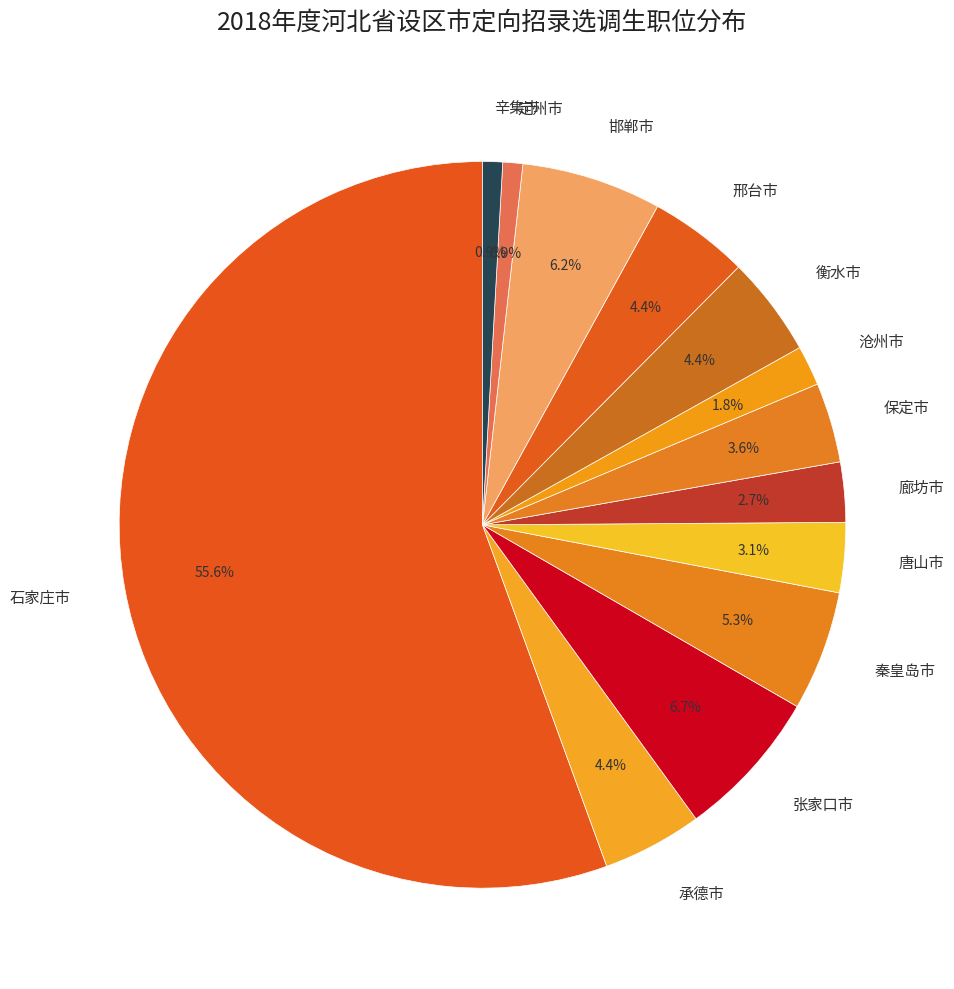

What is the ratio of the value at 衡水市 to the value at 邯郸市?

0.7